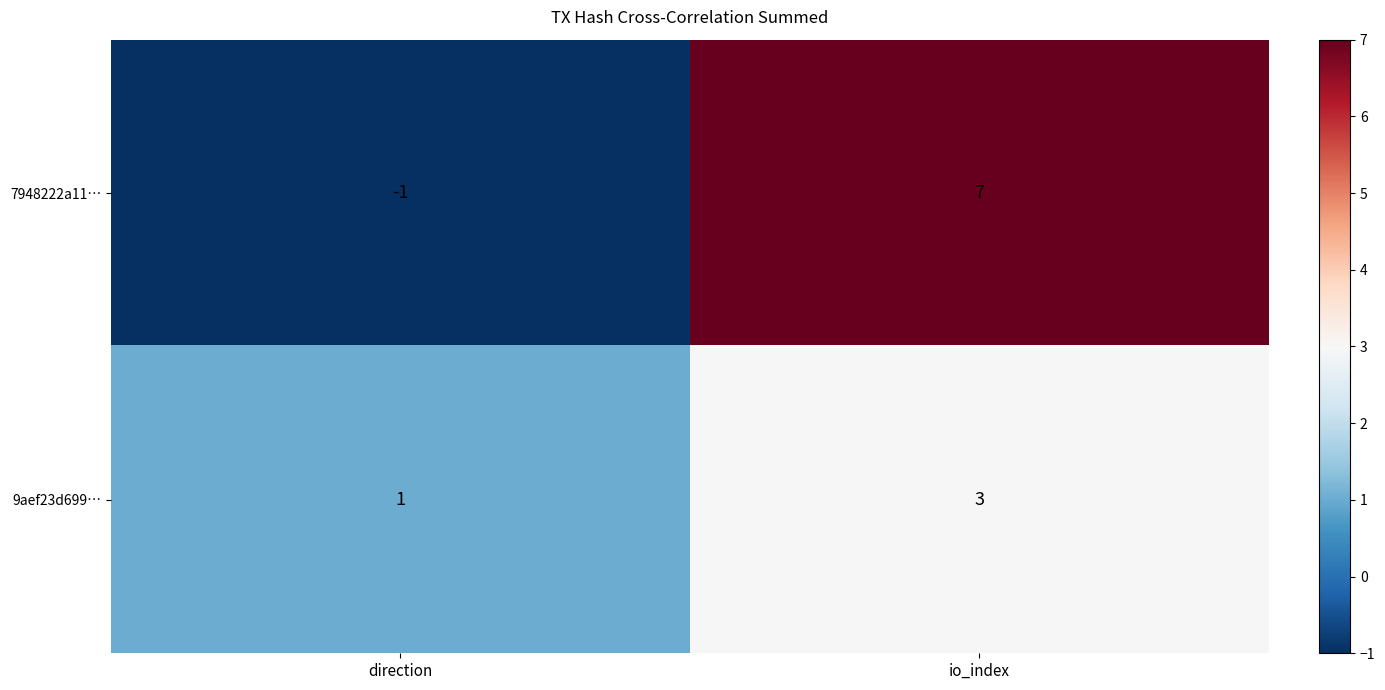

Rank the series at direction from lowest to highest value.

7948222a11…, 9aef23d699…